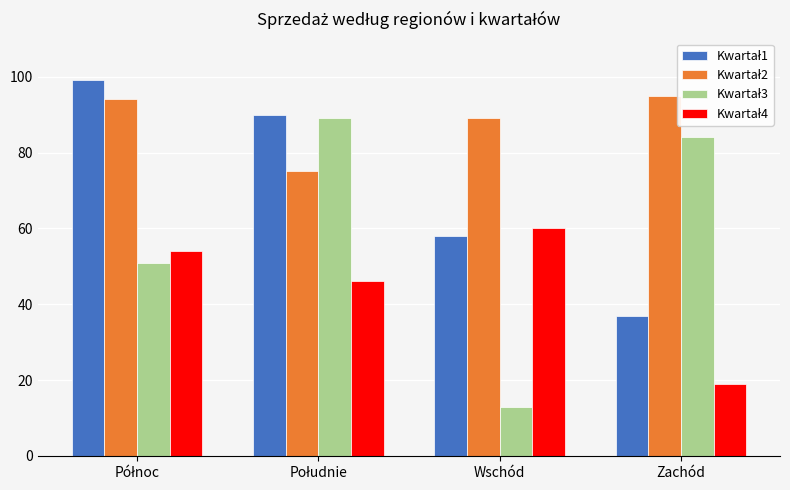

What is the spread (max minus min) of values at Zachód?

76